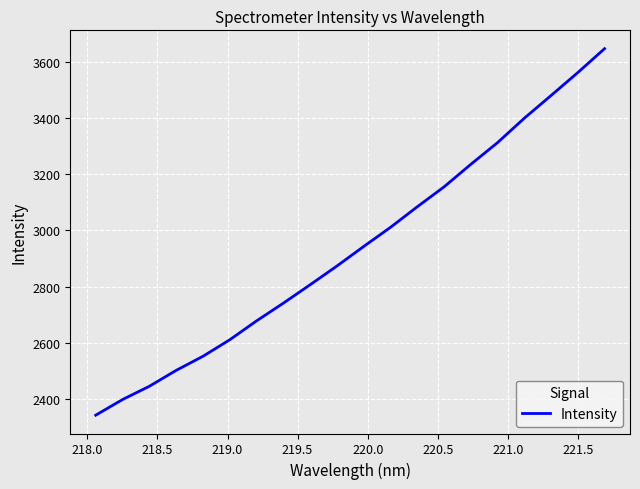

What is the difference between the maximum and minimum values?

1304.2